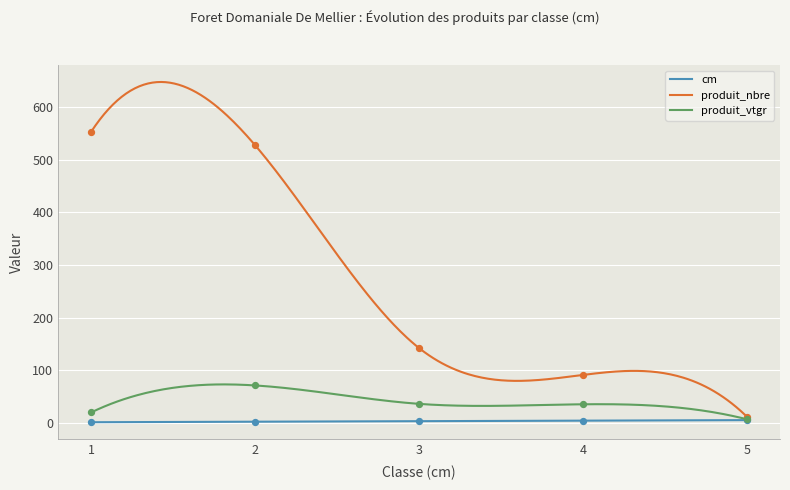

What are all the series names shown in the legend?

cm, produit_nbre, produit_vtgr